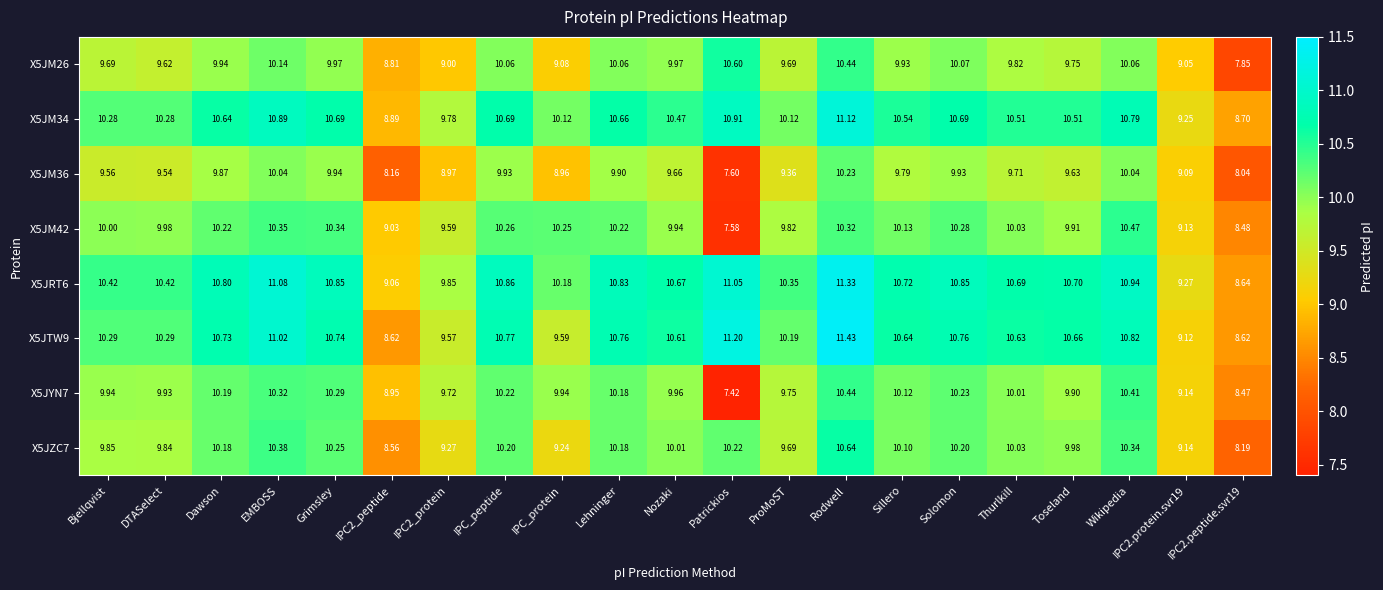

At which category is the sum across all series the highest?

Rodwell